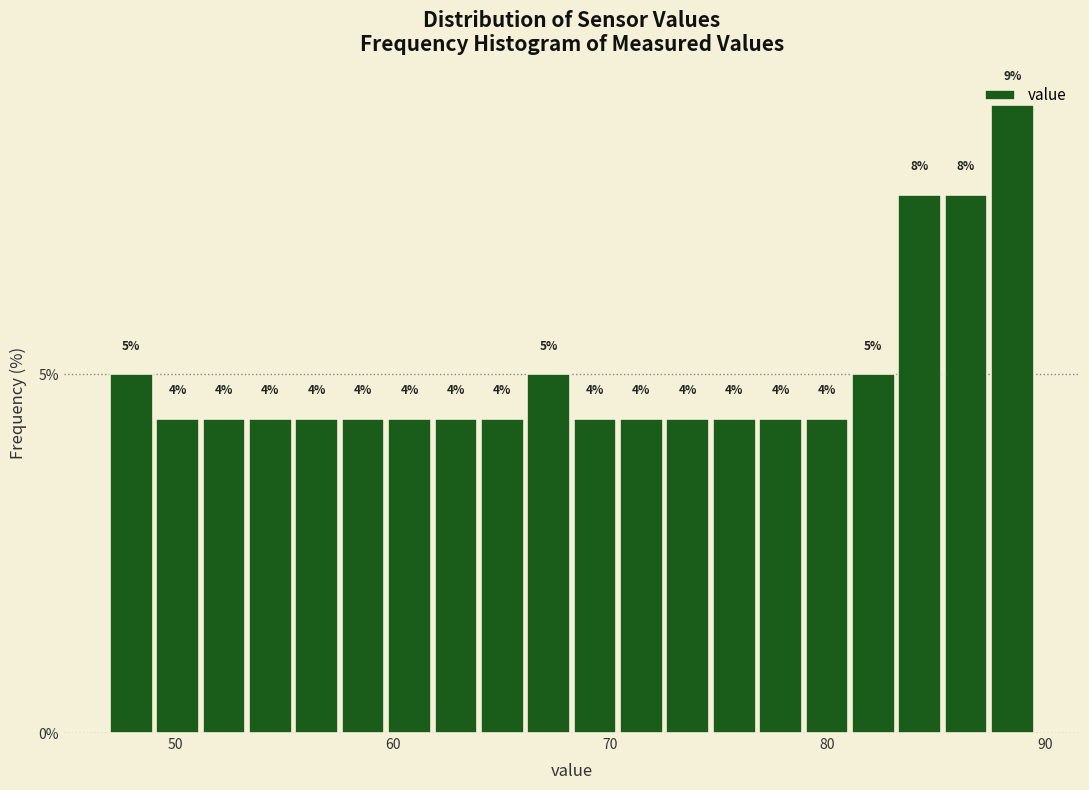

Read against the x-axis, roughly where is the centre of the tallest bar?

89